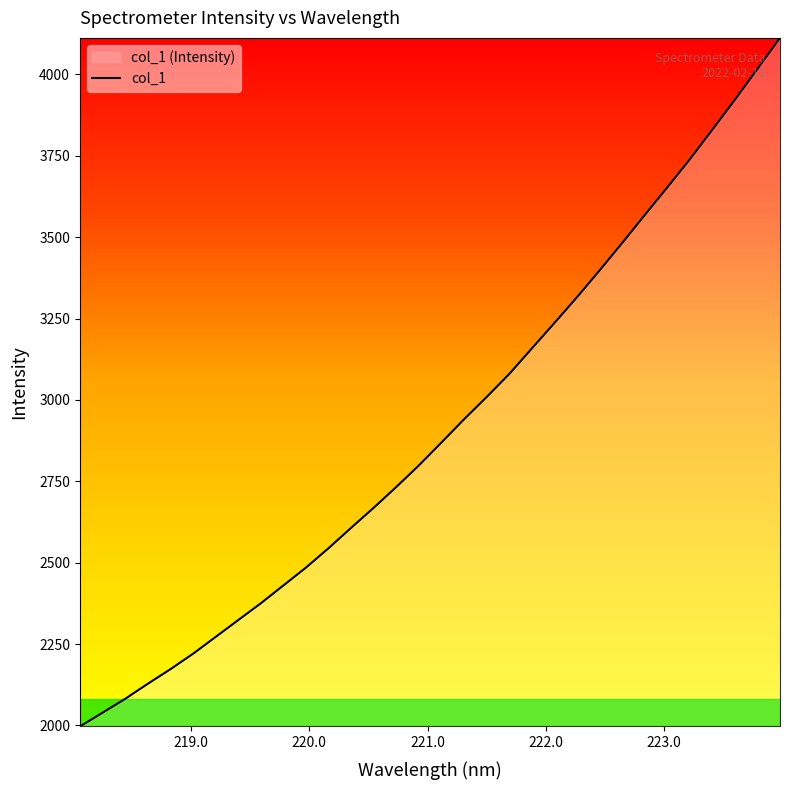

What is the minimum value shown in the chart?

1996.7